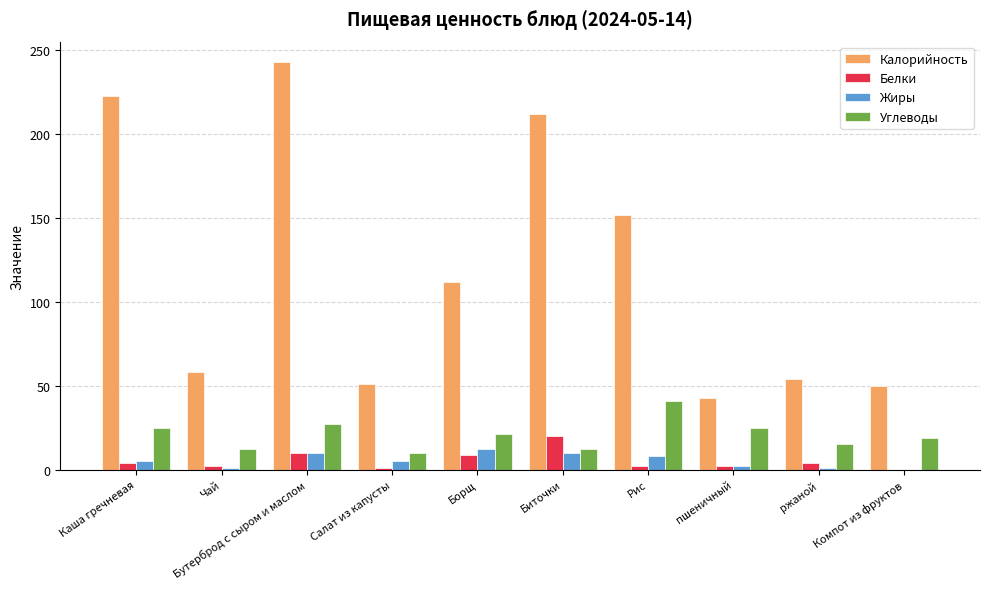

What is the sum of all Калорийность values?

1198.2